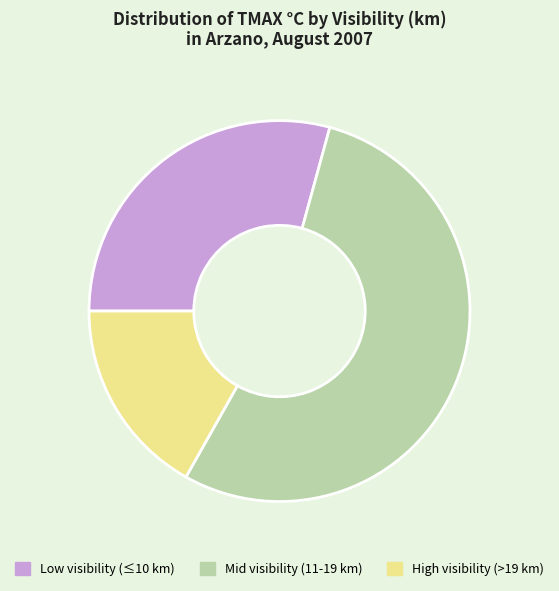

Does any single category account for the majority?

Yes